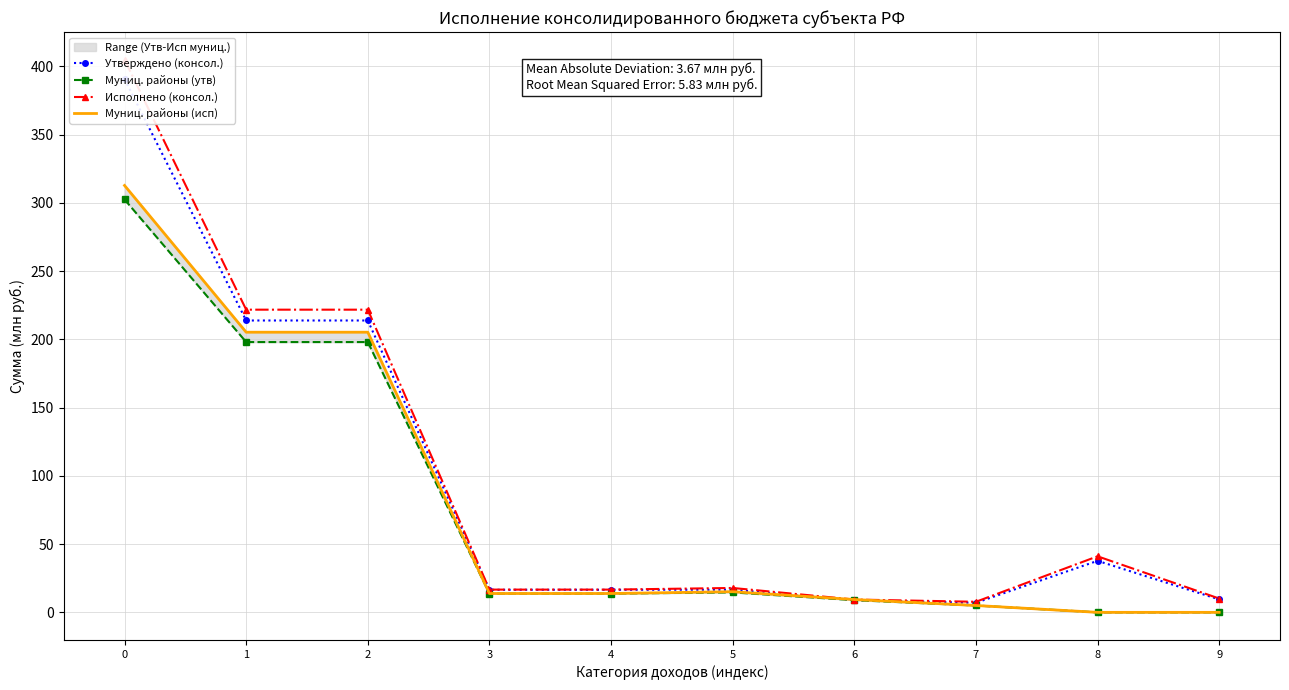

Where is the first local maximum for Утверждено (консол.)?

5